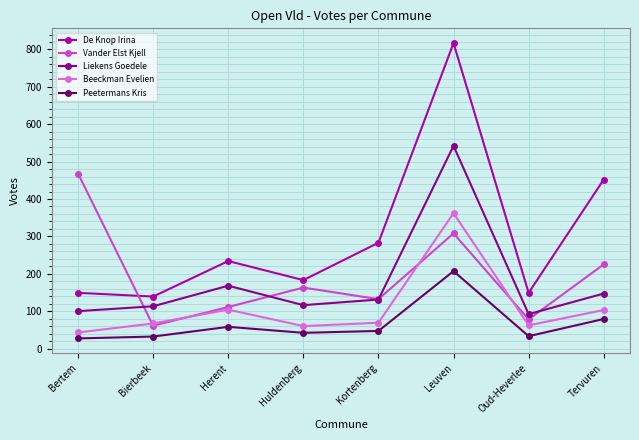

What is the spread (max minus min) of values at Huldenberg?

141